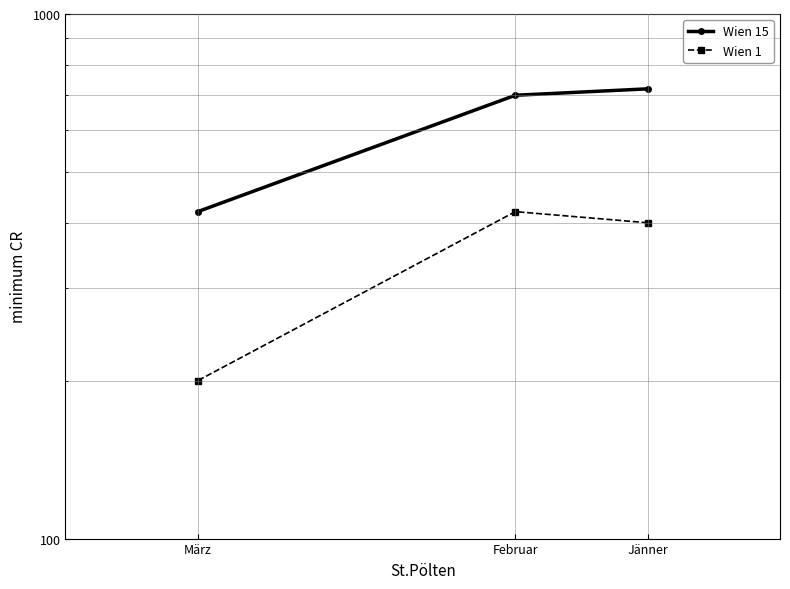

Is this an area chart (filled region under the line)?

No